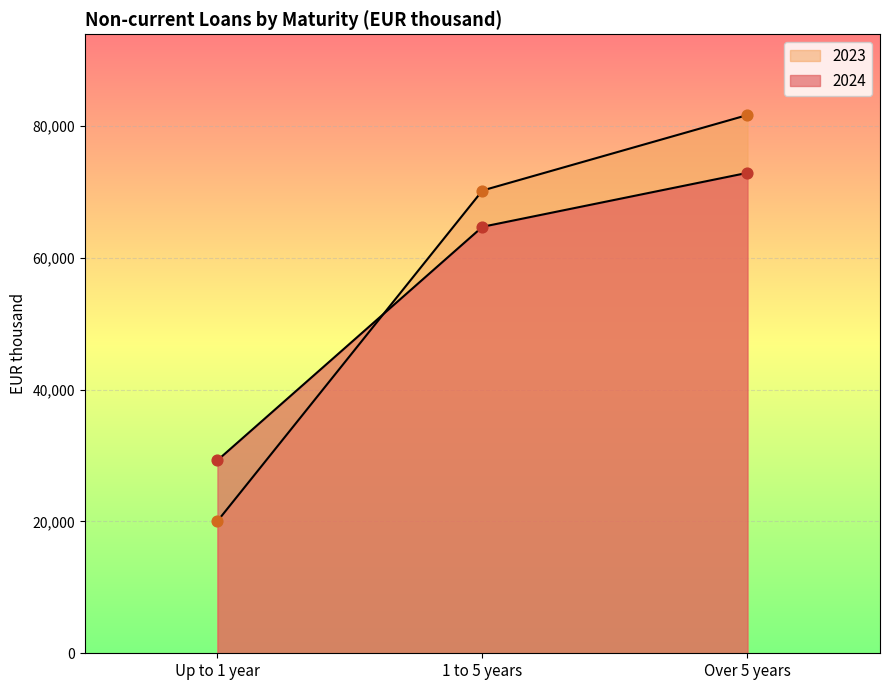

At how many categories does at least one series exceed 30935?

2